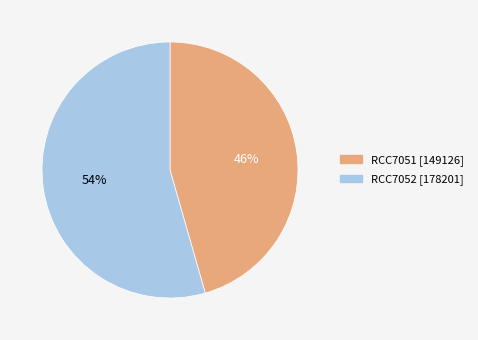

What percentage is the RCC7052 slice, to the nearest percent?

54%